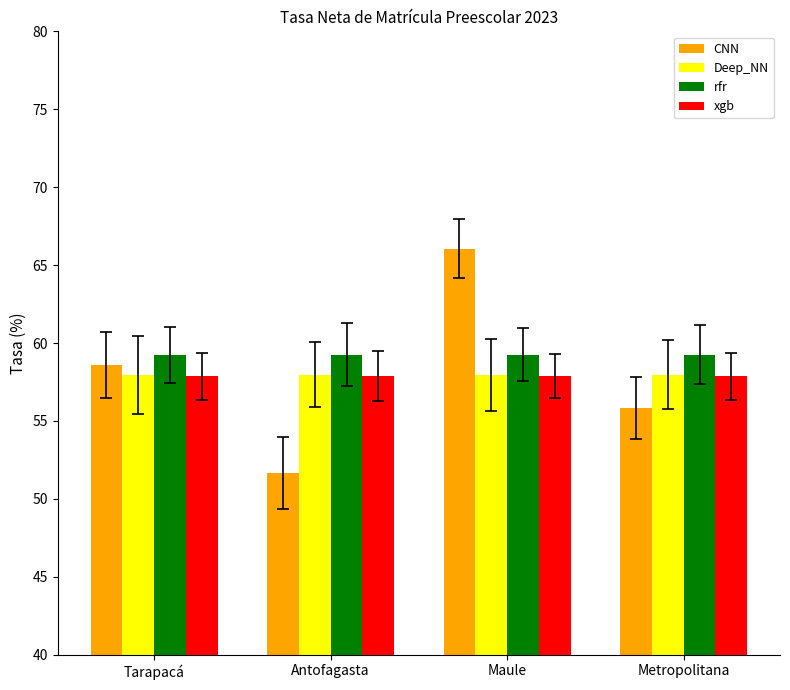

How many distinct data groups are displayed?

4